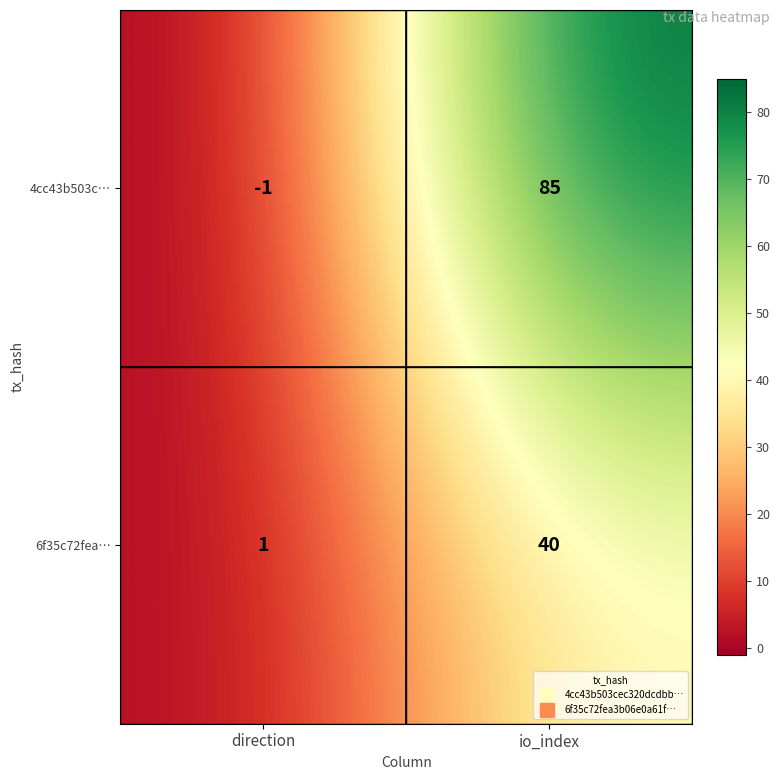

What is the sum of all 4cc43b503c… values?

84